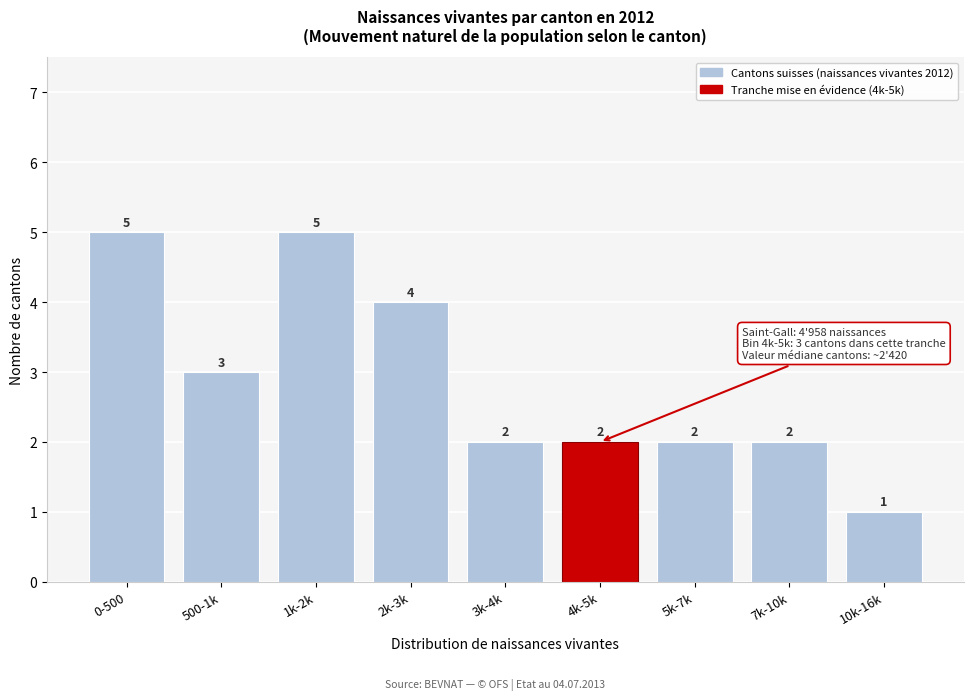

Reading left to right, extract all data points from this chart.

5	3	5	4	2	2	2	2	1